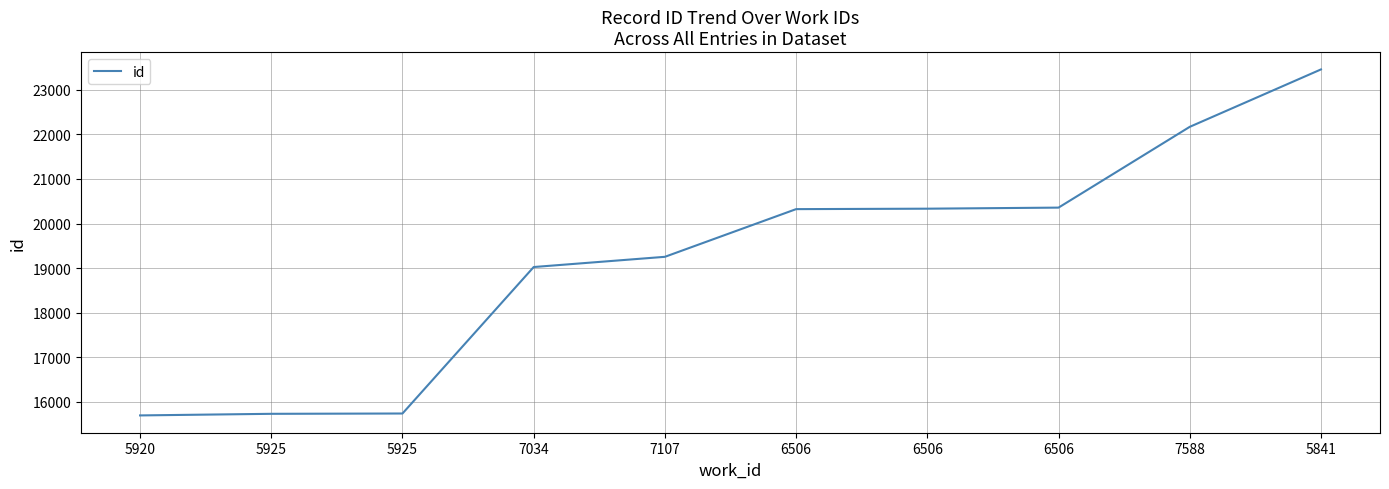

Reading right to left, list all the values displayed in this chart.

23455	22168	20357	20333	20323	19254	19025	15741	15734	15698